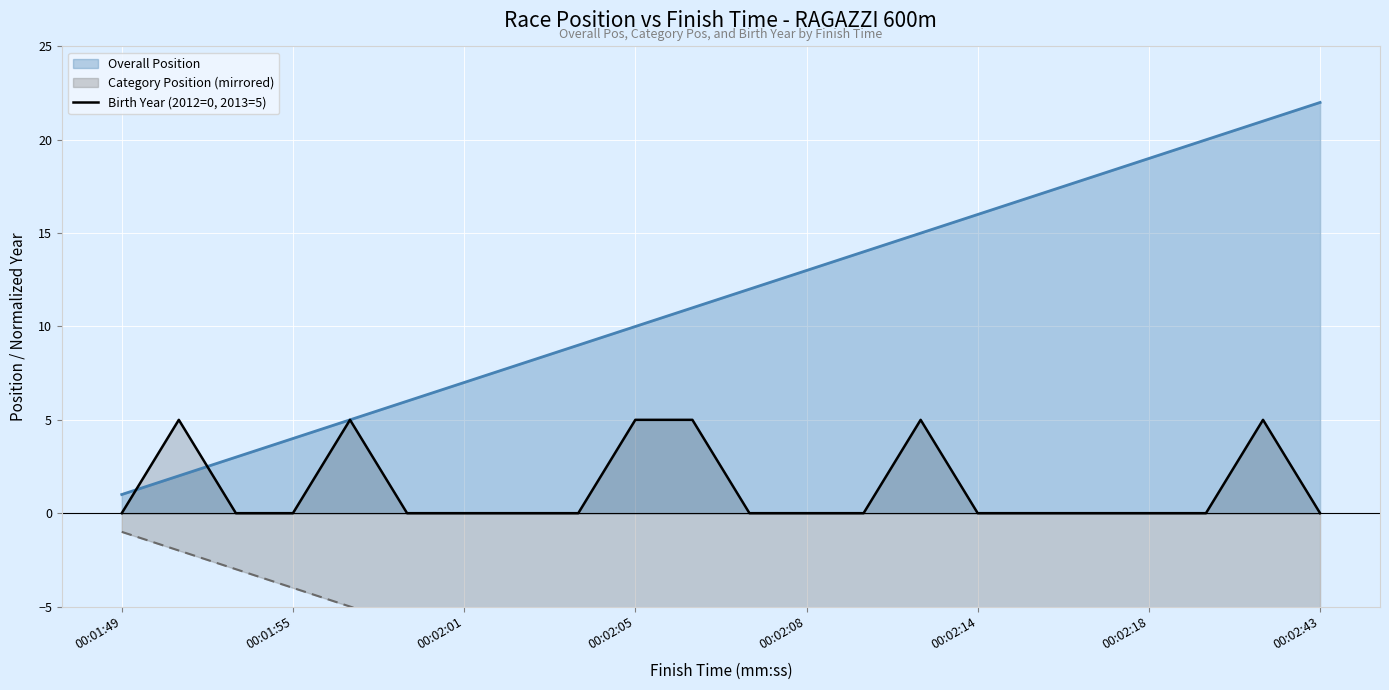

The value at 16 is 3. True or false?

False